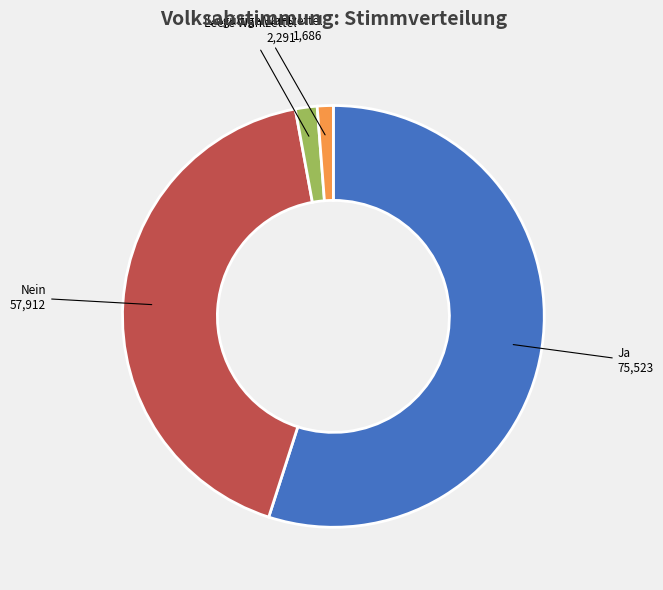

The Ja slice represents 55% of the pie. True or false?

True